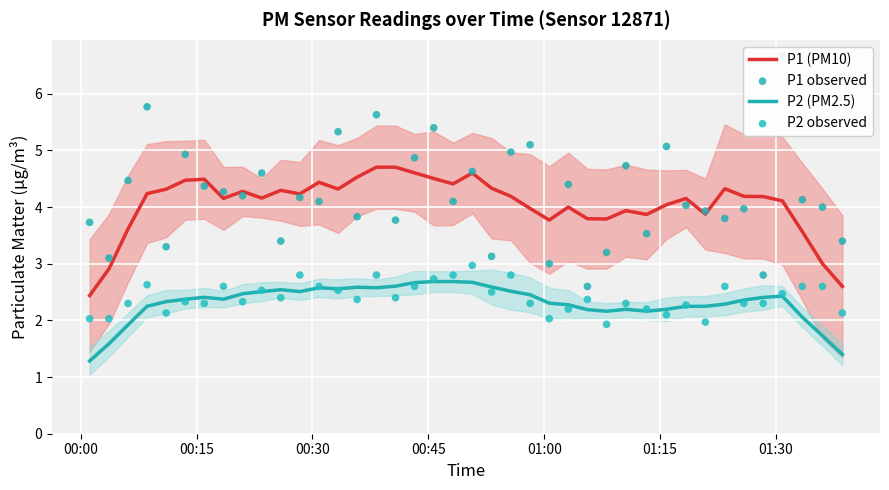

Which series has the widest spread of Y values?

P1 observed